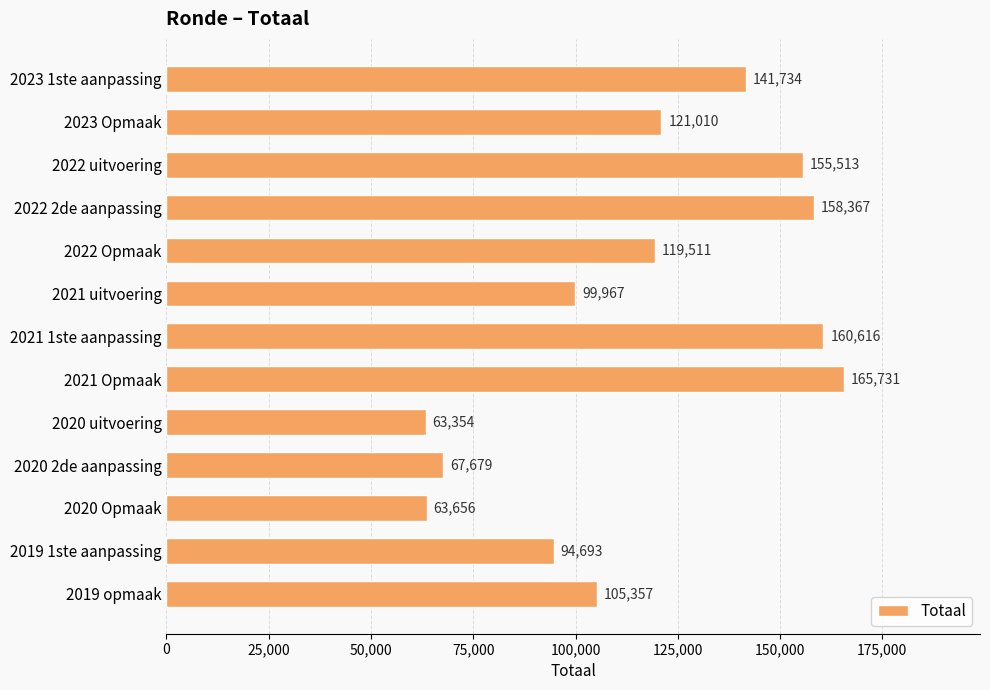

What is the change in value from 2023 1ste aanpassing to 2019 1ste aanpassing?

-47041